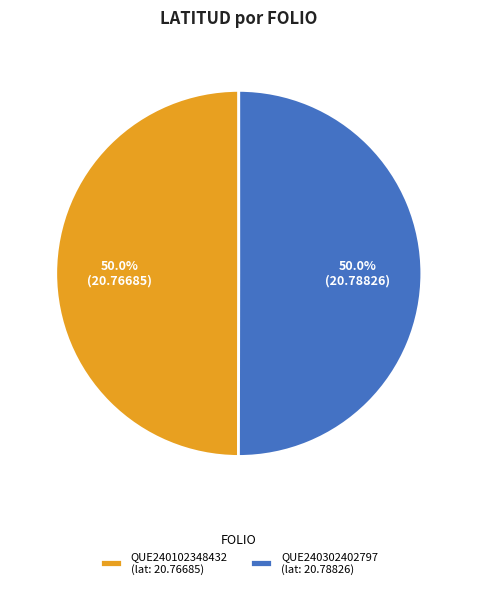

Count the number of slices in the pie.

2